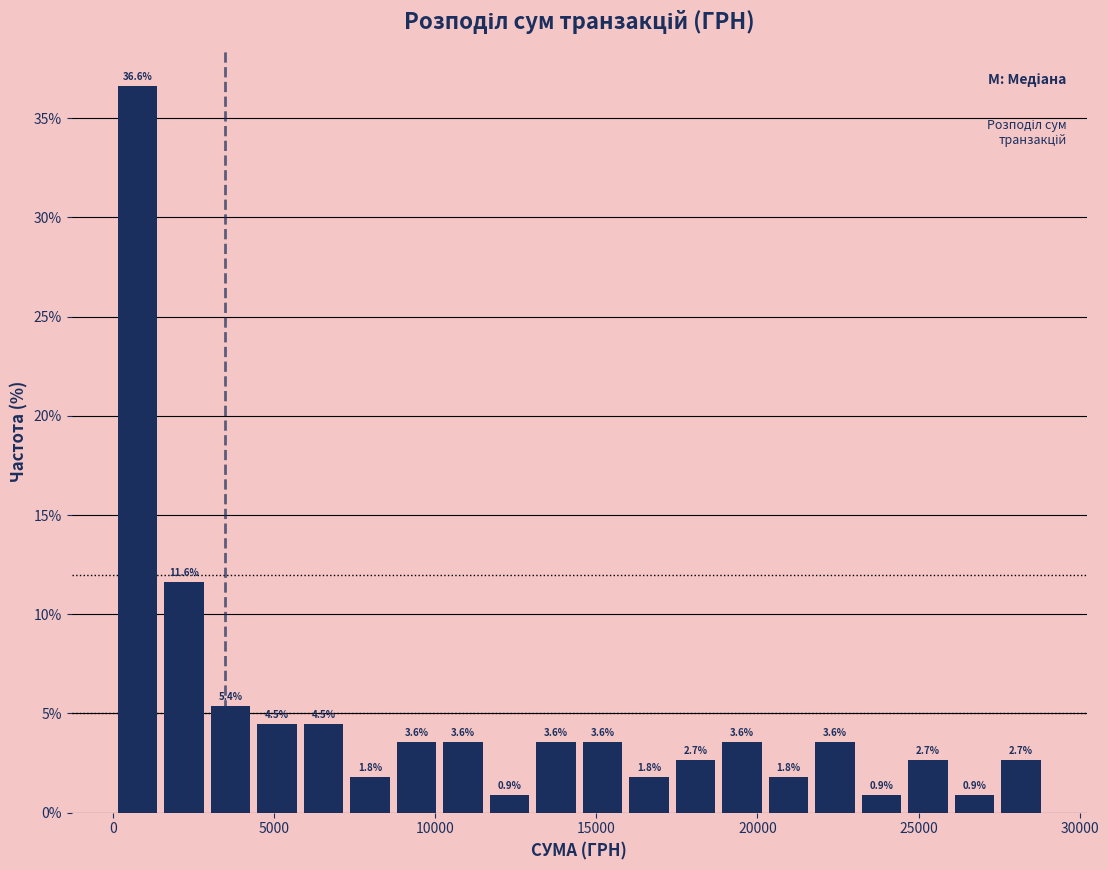

Around what value on the x-axis is the tallest bar? Give the approximate position of its centre, as read against the axis.

1000